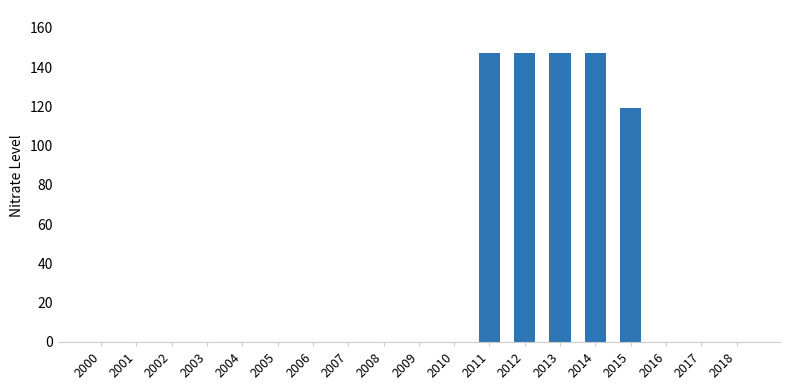

Where is the data nearest to the value 73?

2015